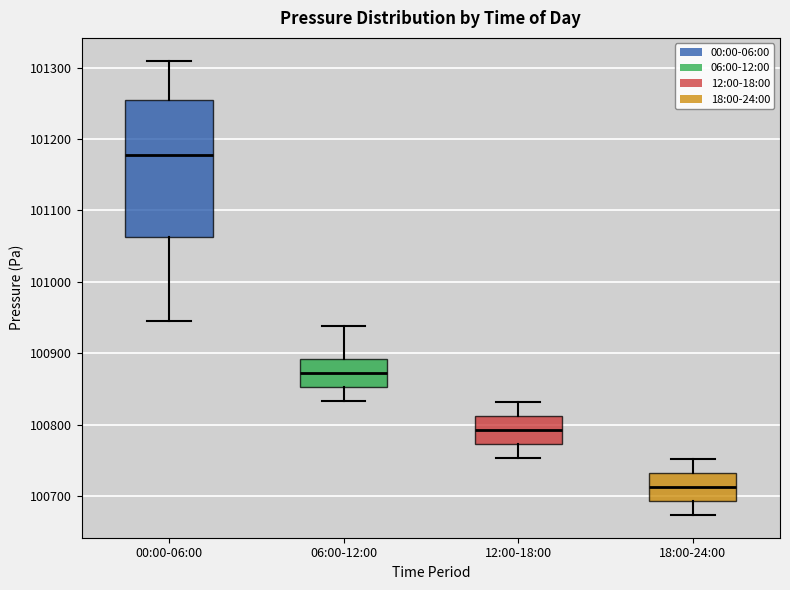

Where does the median line of the box for 00:00-06:00 sit on the y-axis? The values are not printed on the chart, so give them approximately, as read against the axis.

101180